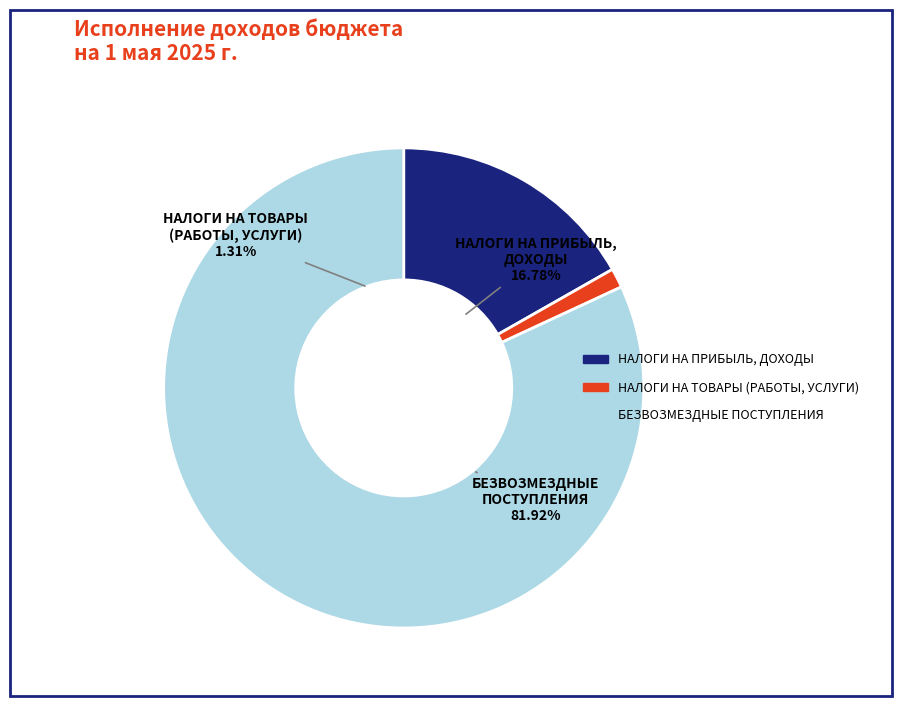

Which slice represents more than half of the pie?

БЕЗВОЗМЕЗДНЫЕ ПОСТУПЛЕНИЯ